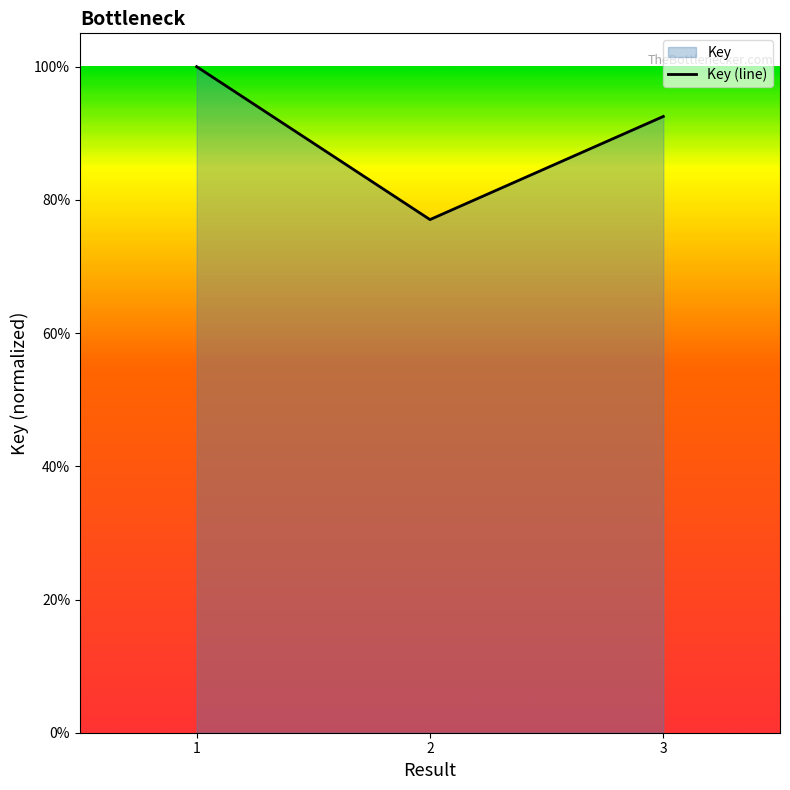

At which label is the value closest to 0?

2